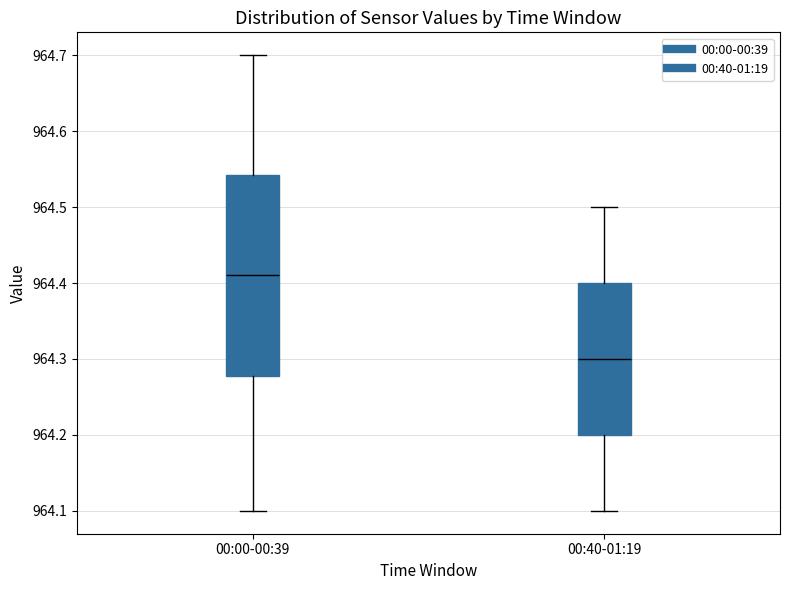

Reading left to right, transcribe this box plot: for each box, give where its median line is, the range the box spans, and where its two whiskers end, as read against the y-axis. The values are not printed on the chart, so give them approximately, as read against the axis.

00:00-00:39: median 964.41, box 964.28 to 964.54, whiskers 964.10 to 964.70
00:40-01:19: median 964.30, box 964.20 to 964.40, whiskers 964.10 to 964.50